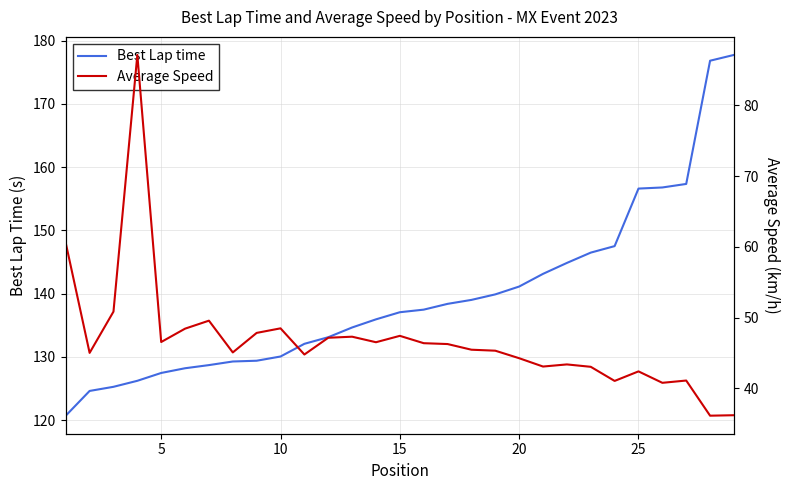

Which series has the largest total across all categories?

Best Lap time